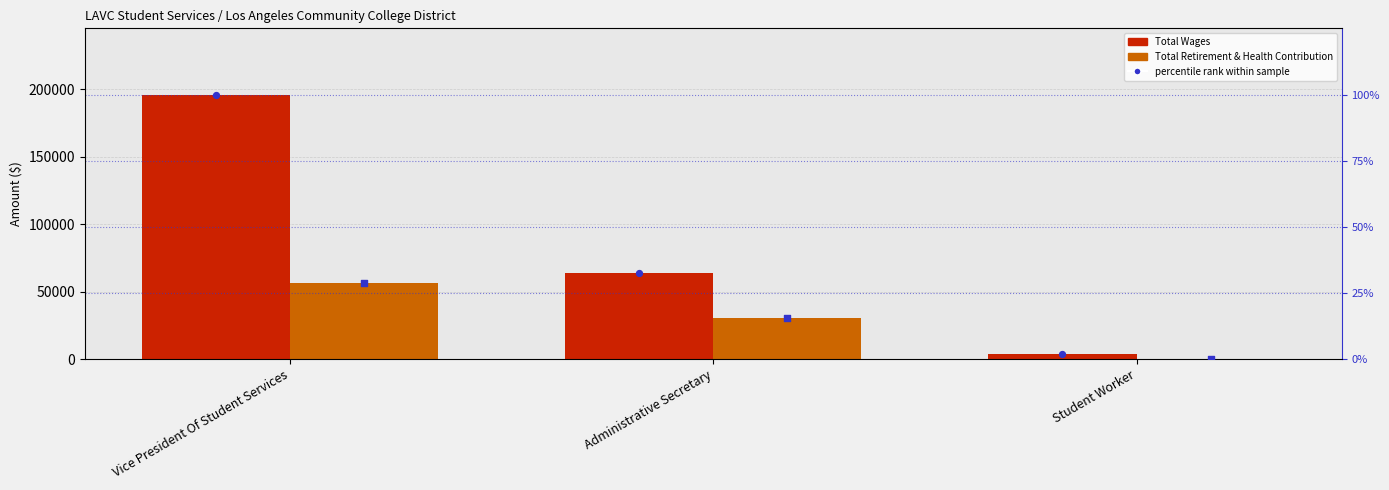

Is the value of Total Wages at Student Worker greater than the value of Total Retirement & Health Contribution at Student Worker?

Yes